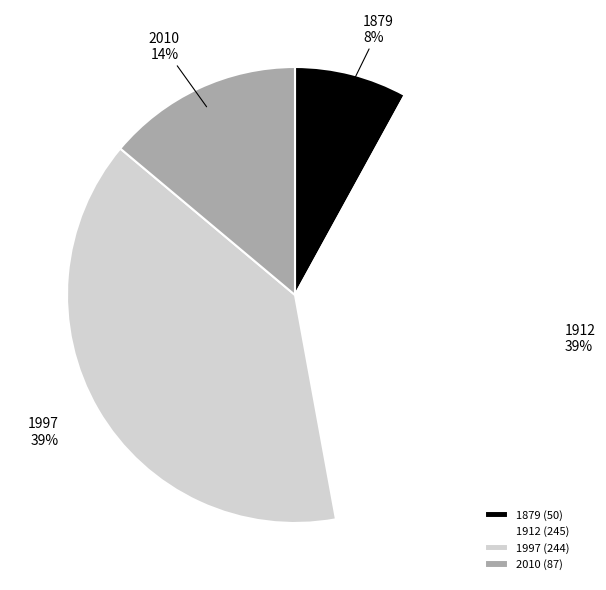

To the nearest percent, what portion does 1912 represent?

39%